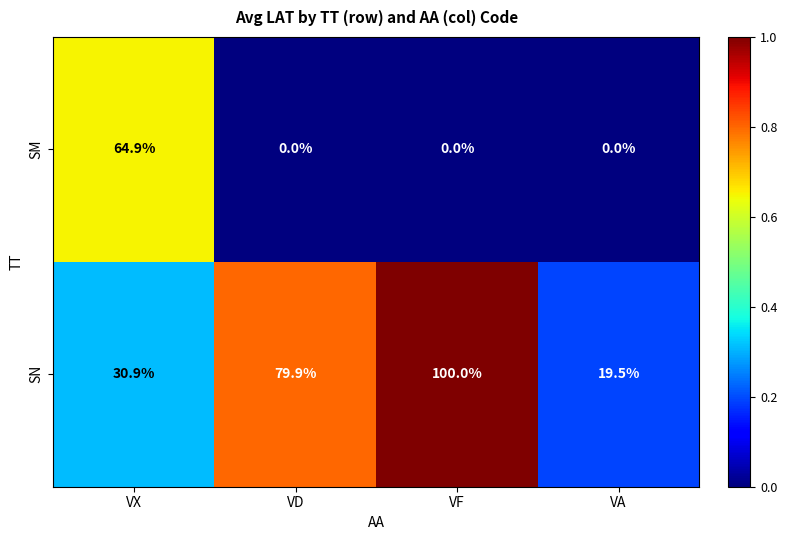

The SM series shows -35.1 at VD. True or false?

False